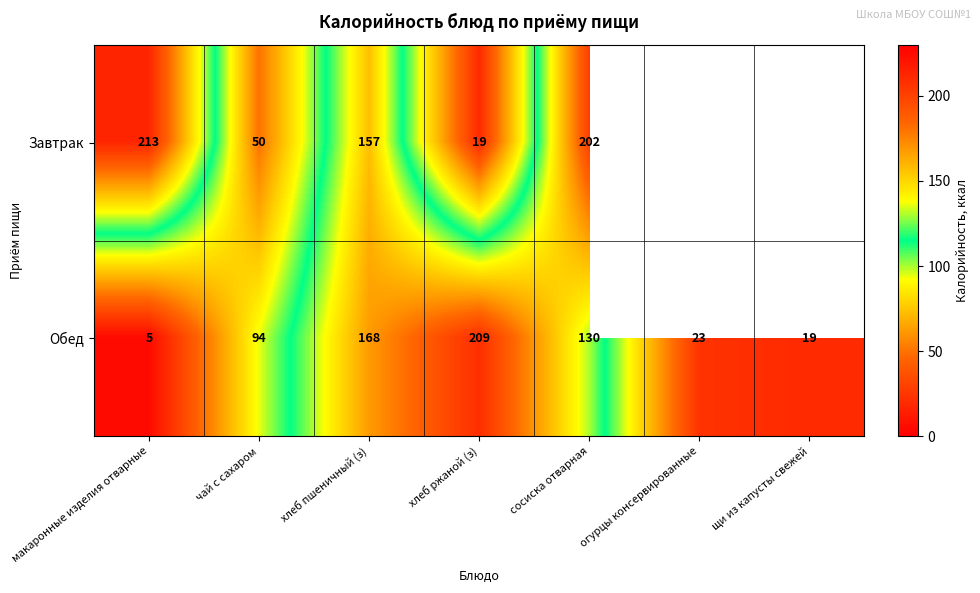

What is the difference between the highest and lowest values at хлеб пшеничный (з)?

11